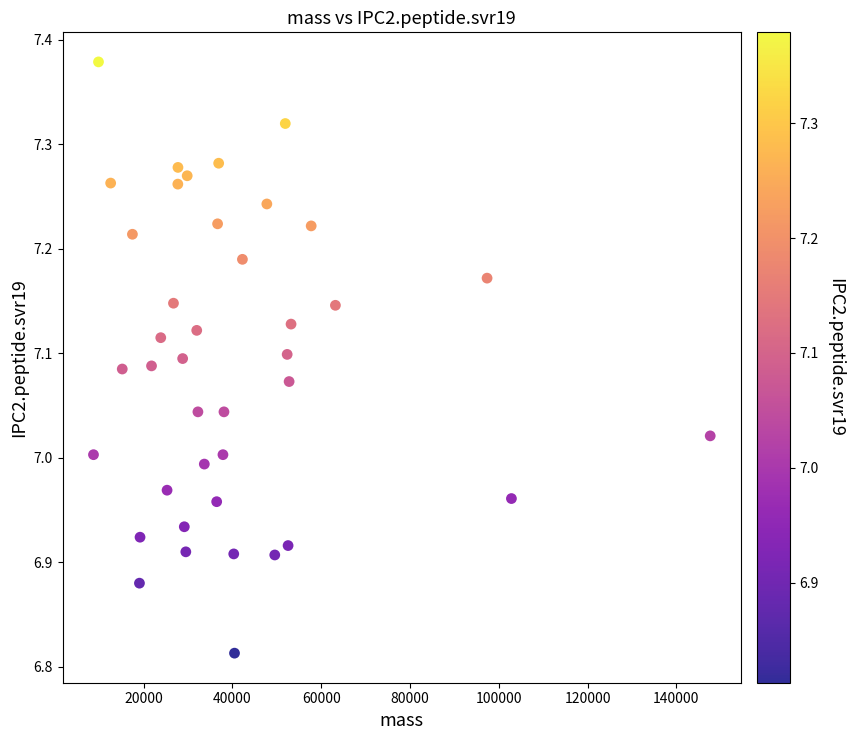

What is the range of X values (max minus min)?

138922.6